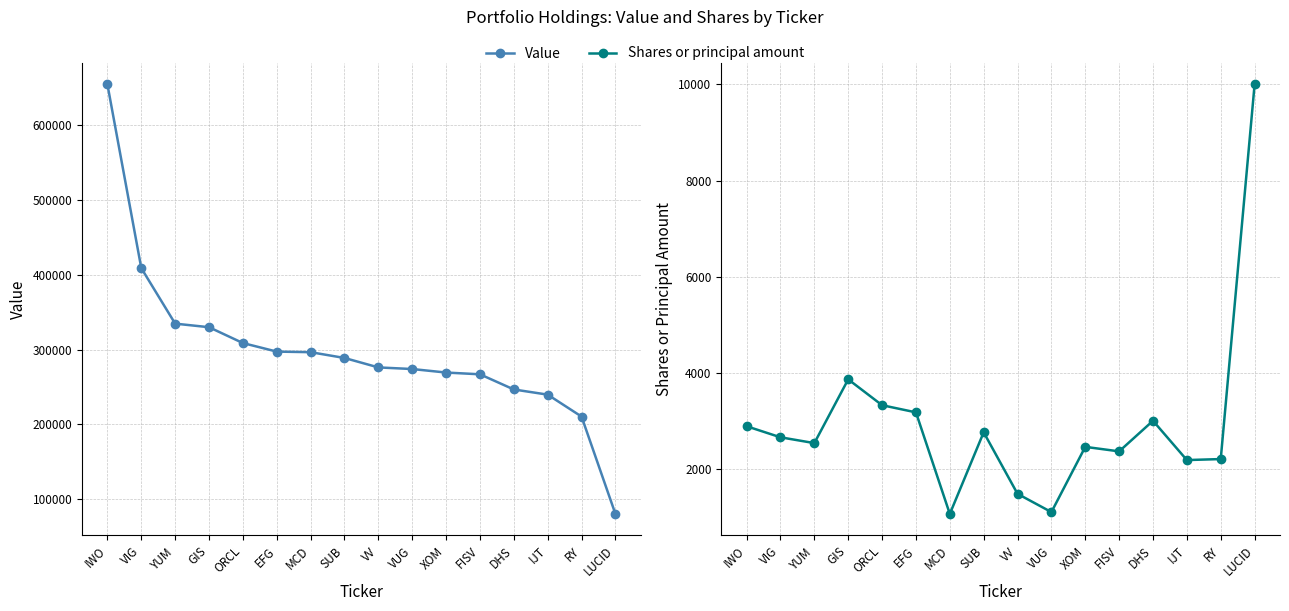

Is this an area chart (filled region under the line)?

No